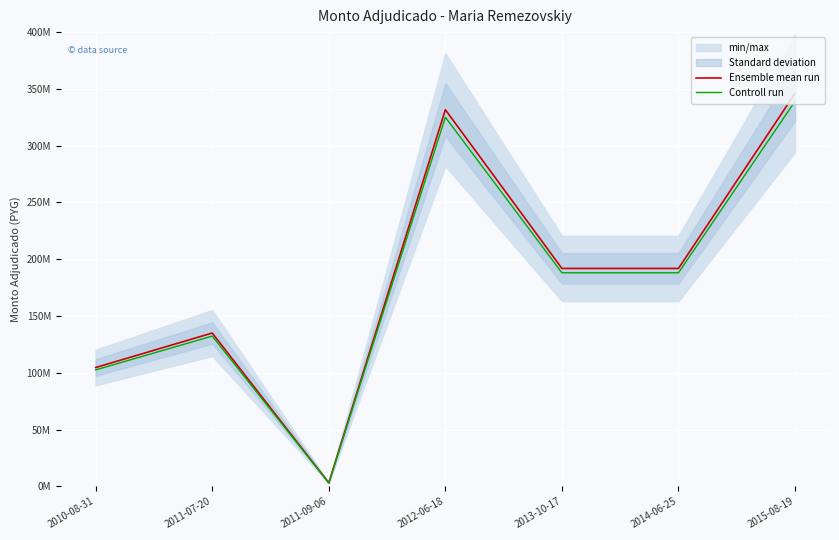

True or false: Ensemble mean run has a value of 134994000 at 2011-07-20.

True